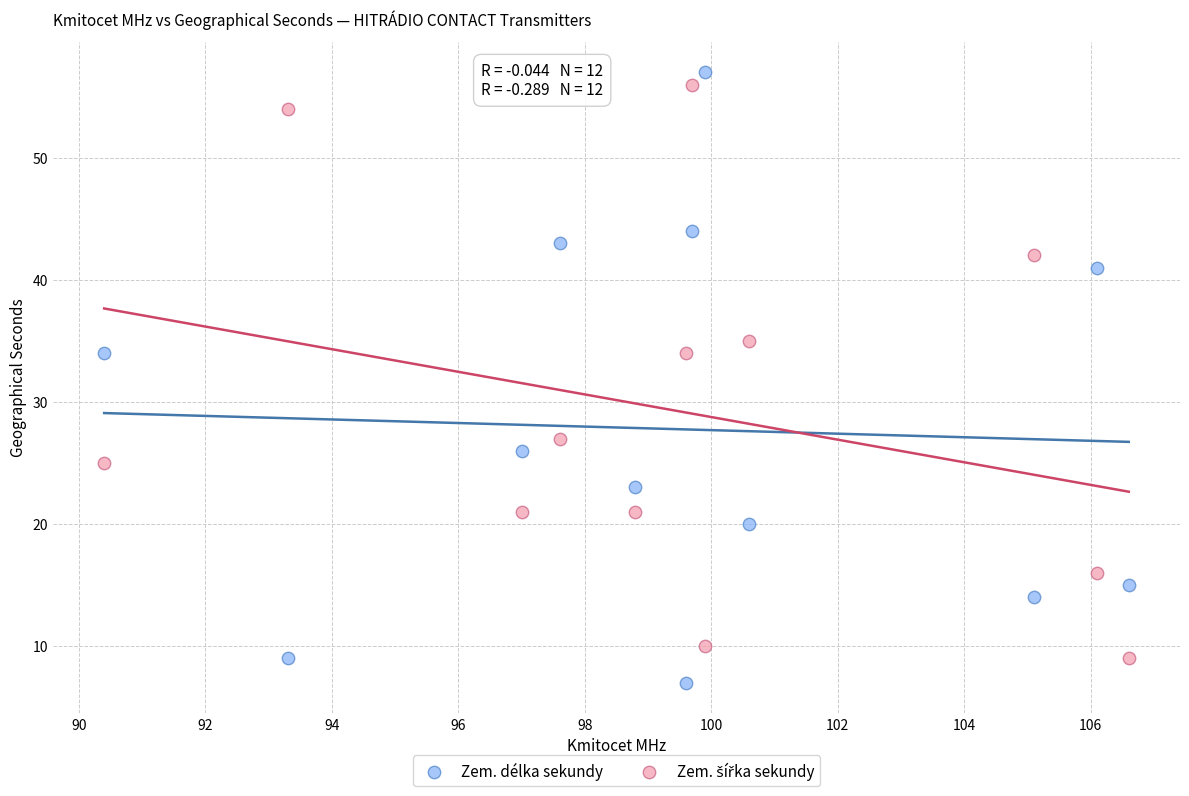

Which series has the widest spread of Y values?

Zem. délka sekundy